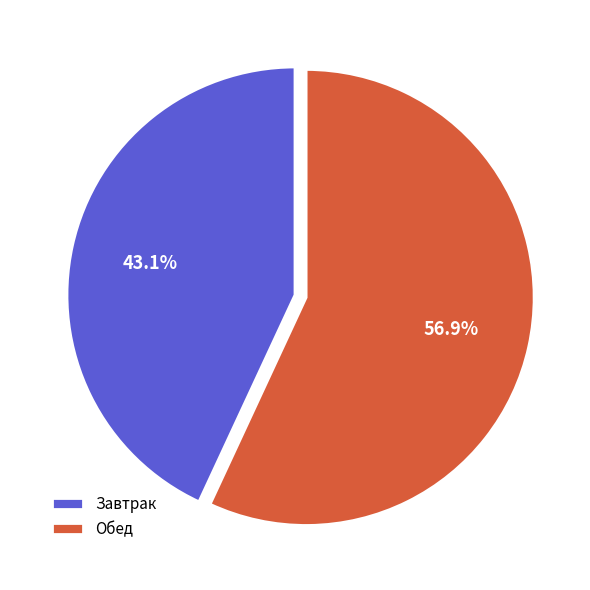

Is the sum of Обед and Завтрак greater than half?

Yes